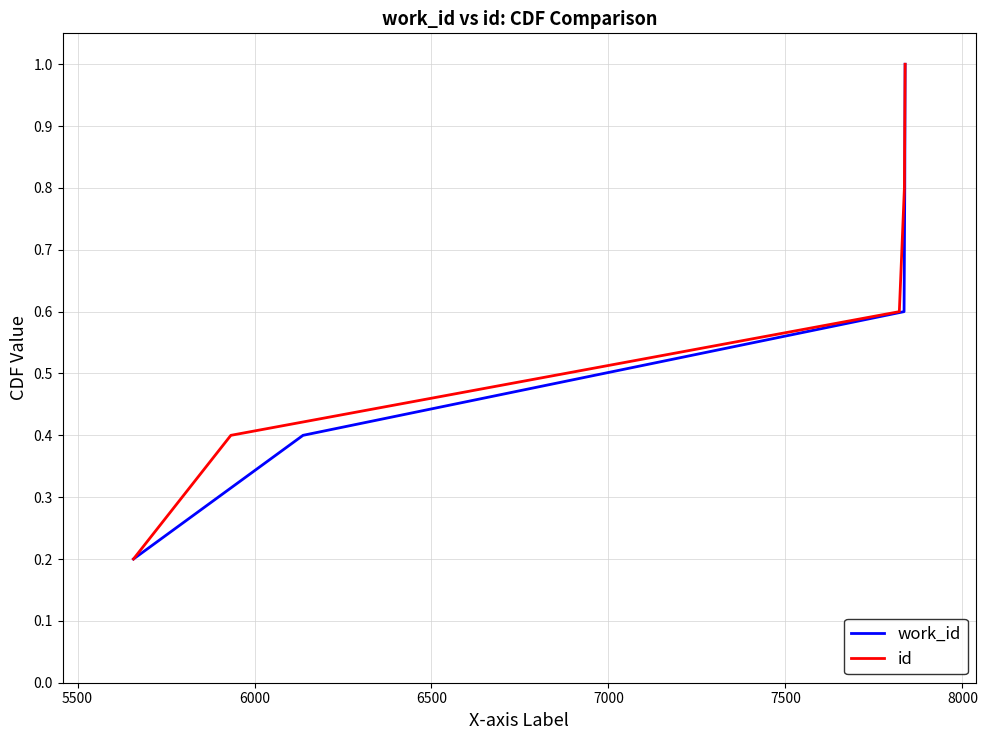

True or false: id and work_id cross at least once.

False